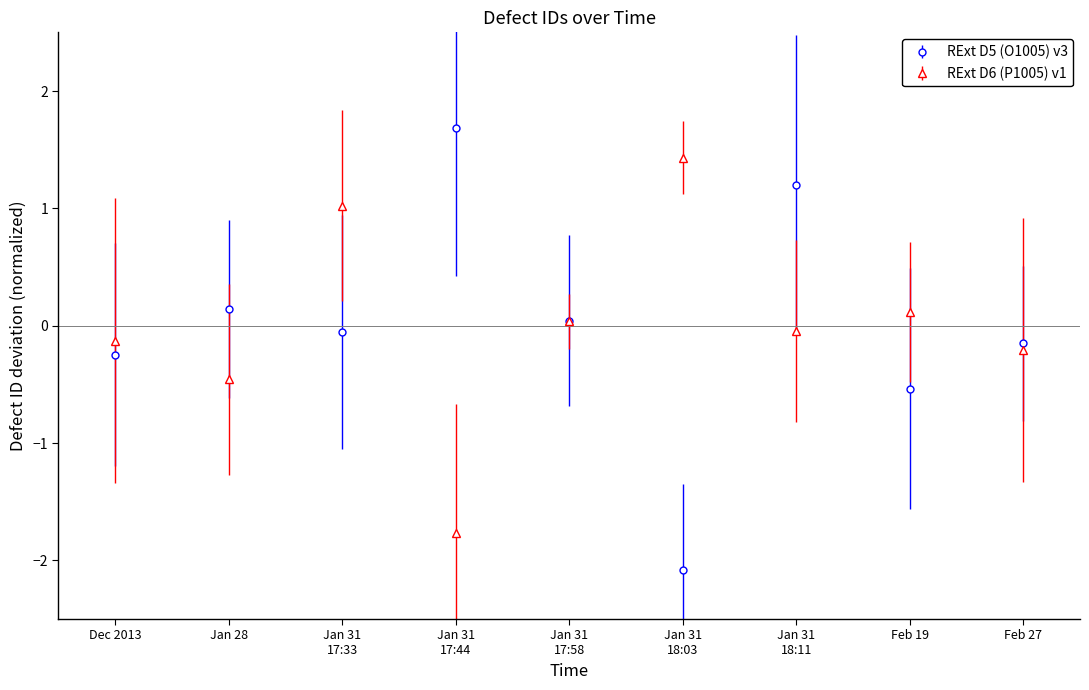

Which series has the widest spread of values?

RExt D5 (O1005) v3